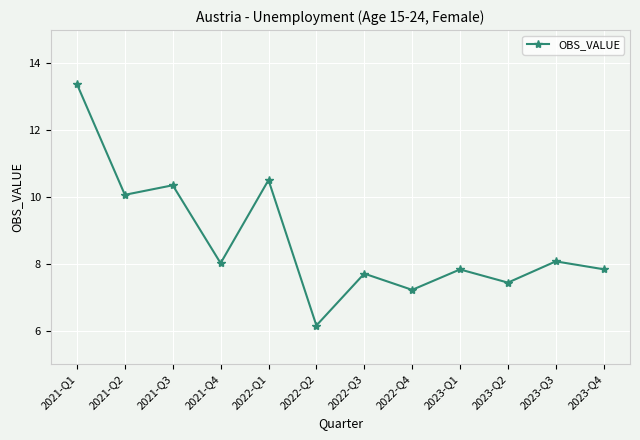

What is the change in value from 2021-Q4 to 2023-Q1?

-0.2